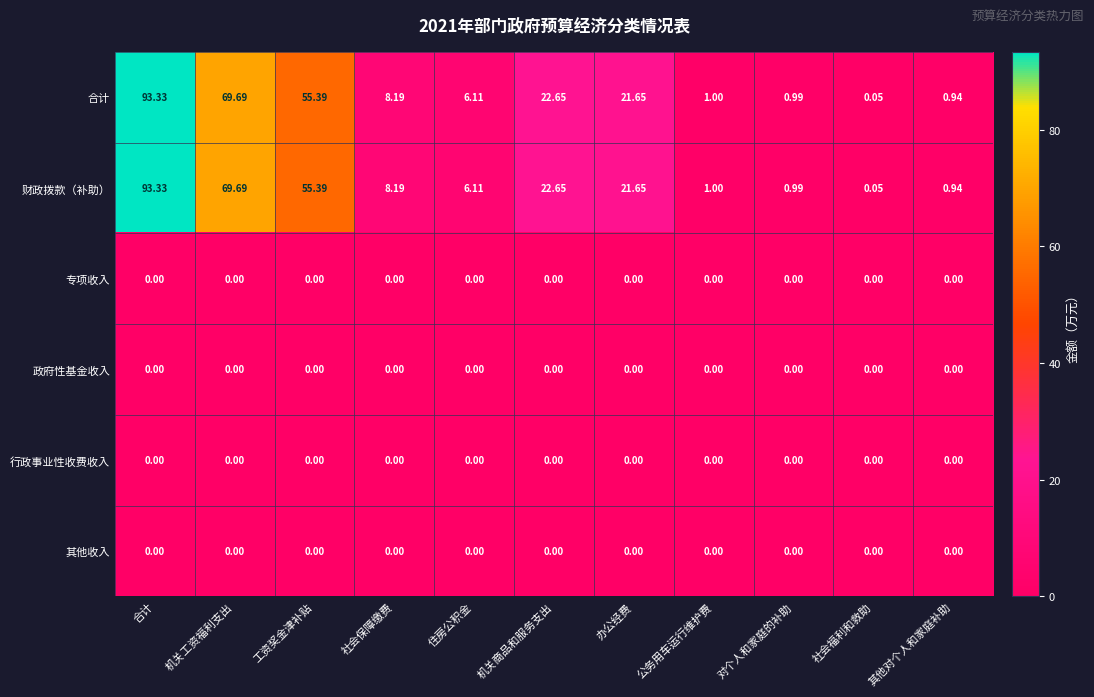

What is the spread (max minus min) of values at 合计?

93.3